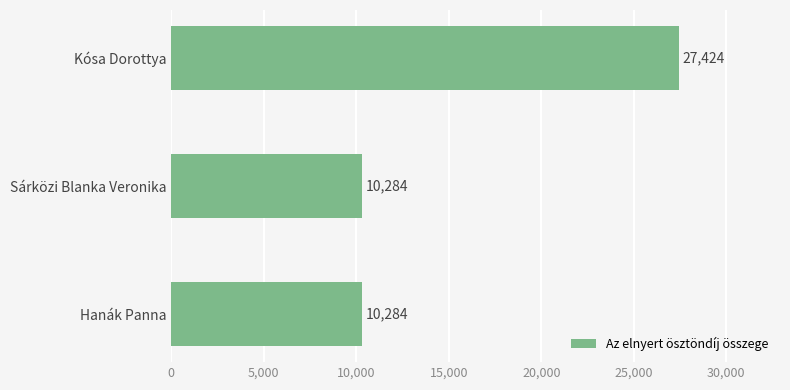

What is the approximate value at Hanák Panna, to the nearest 50?

10300